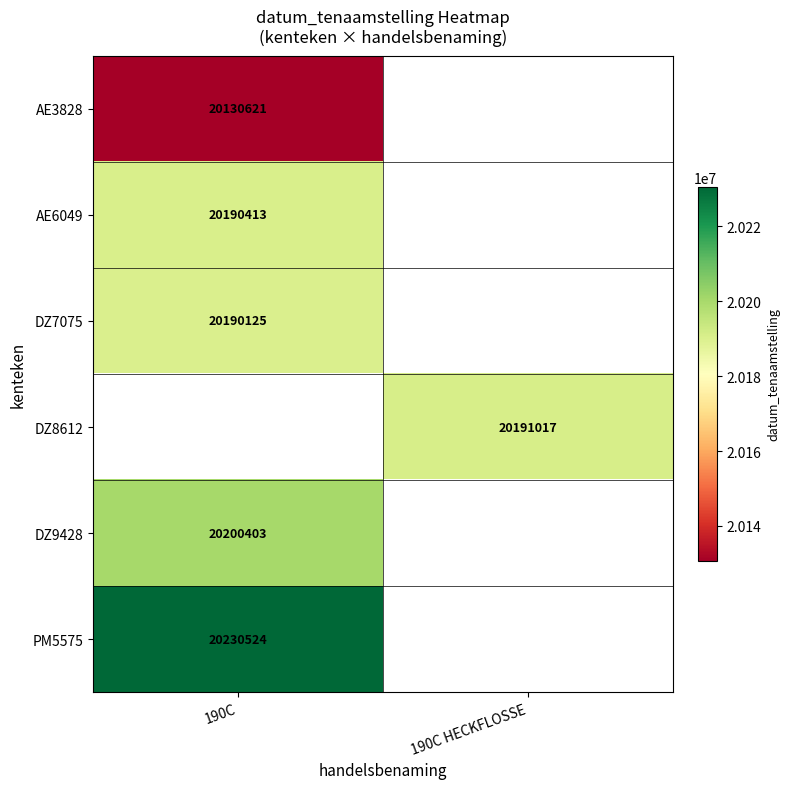

The value of DZ7075 at 190C is 5487794. True or false?

False